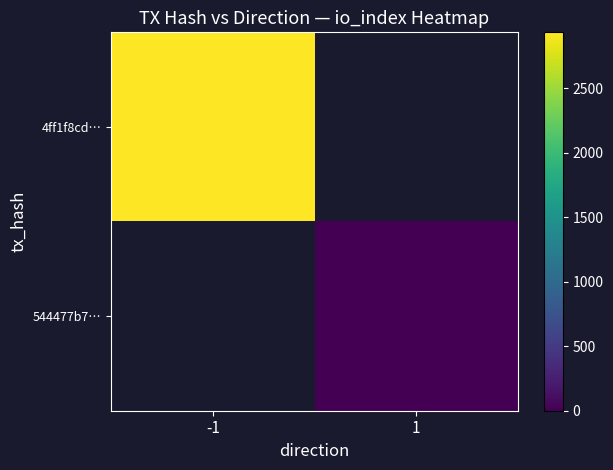

Count the number of categories in the chart.

2